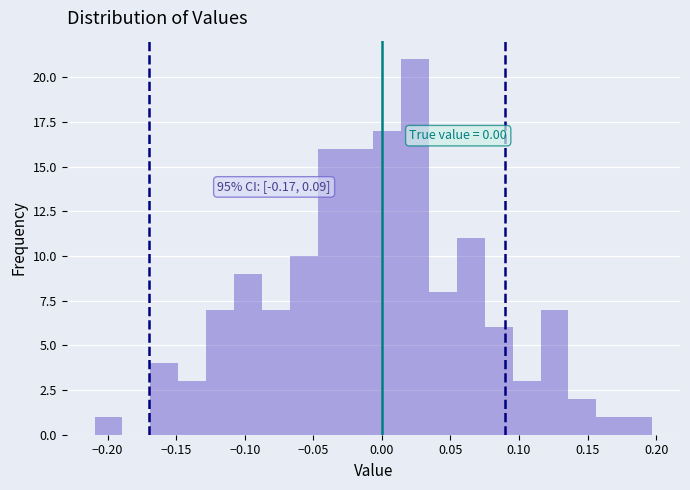

Which range on the x-axis has the tallest bar?

0.015 to 0.035